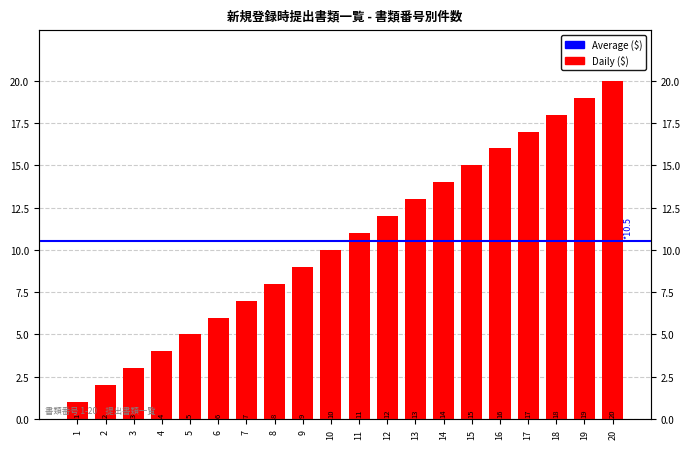

Does the chart contain any negative values?

No